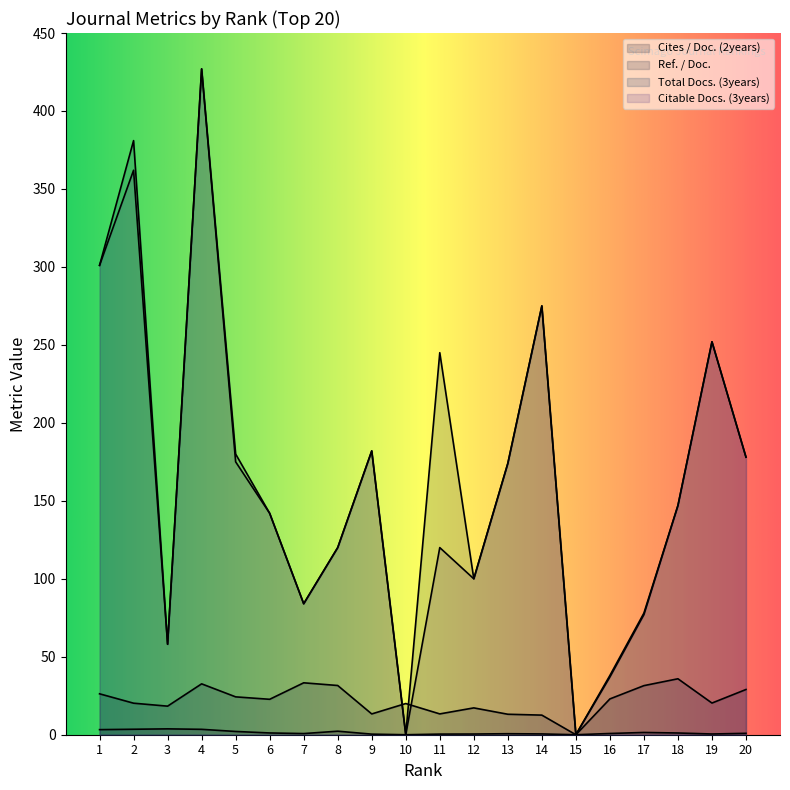

How many times do Citable Docs. (3years) and Ref. / Doc. cross each other?

2